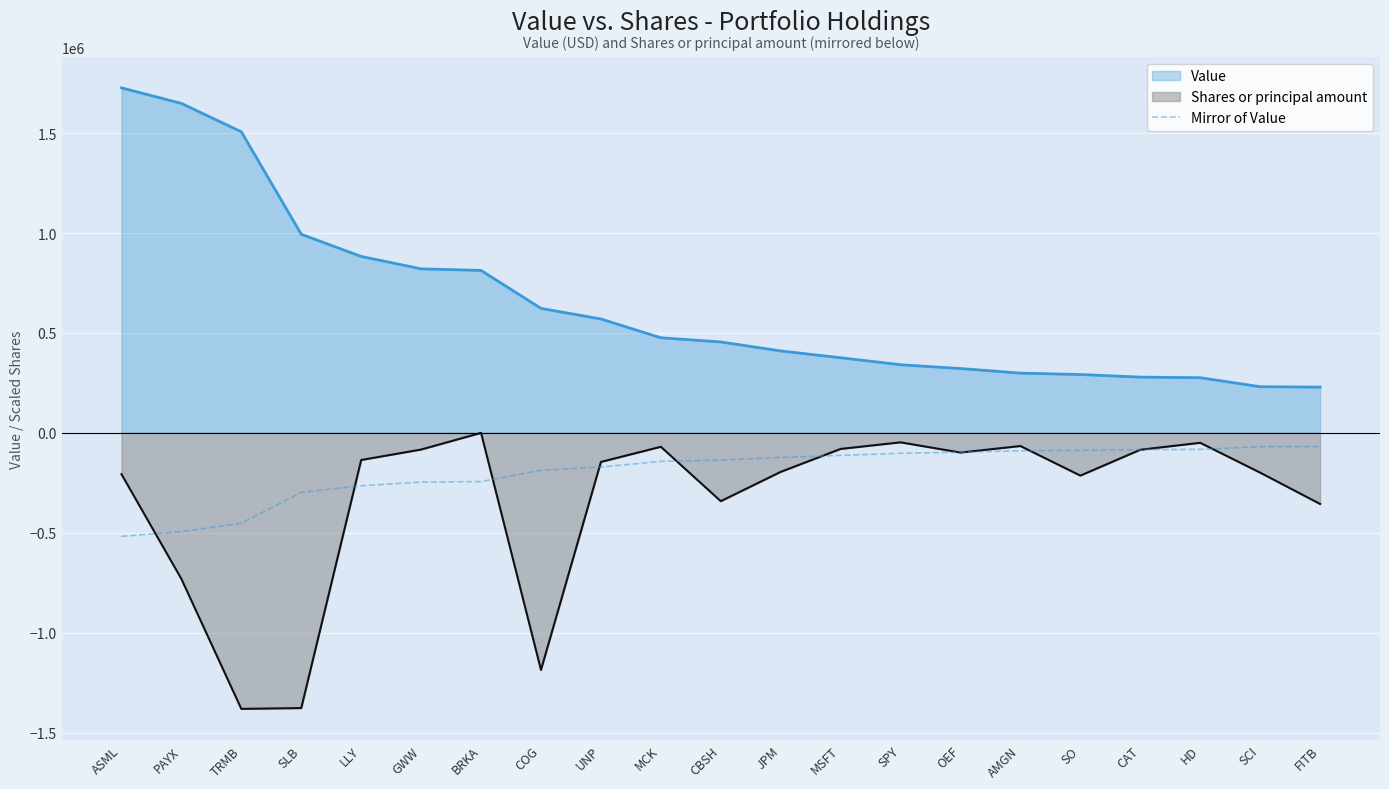

What is the greatest value displayed?

1727000.0